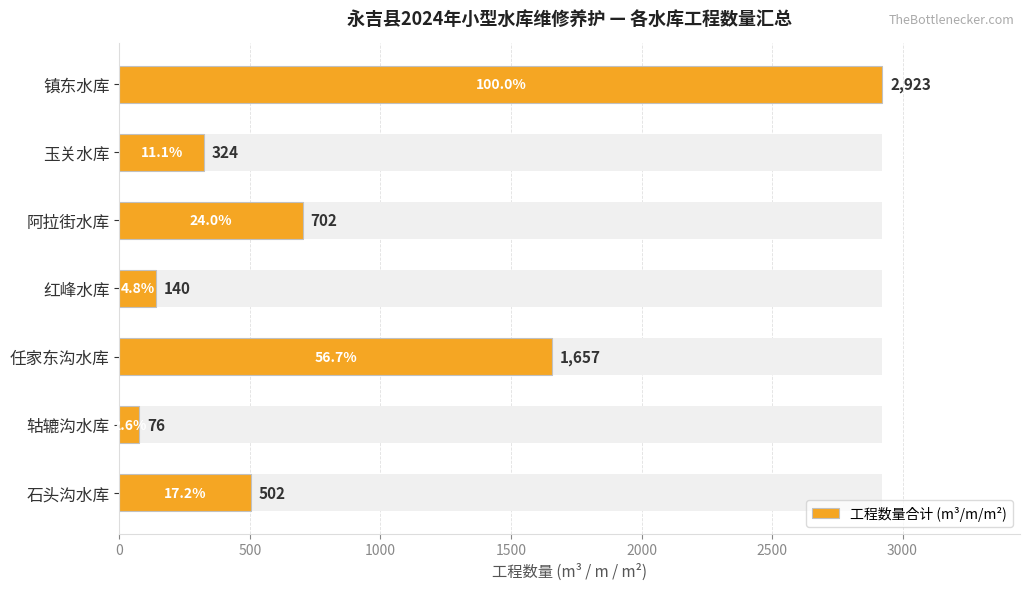

What is the greatest value displayed?

2923